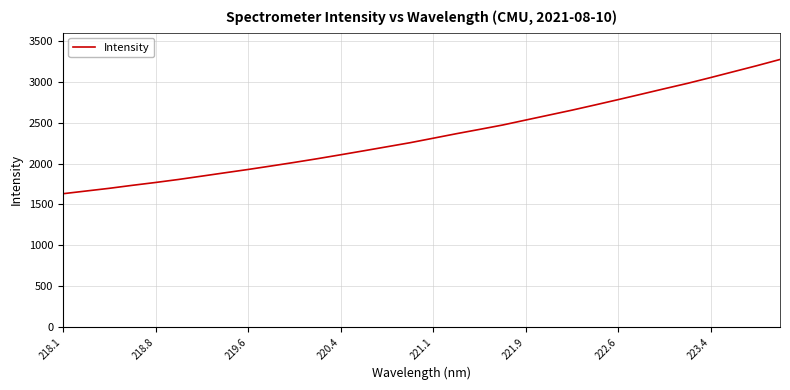

What is the difference between the maximum and minimum values?

1643.3